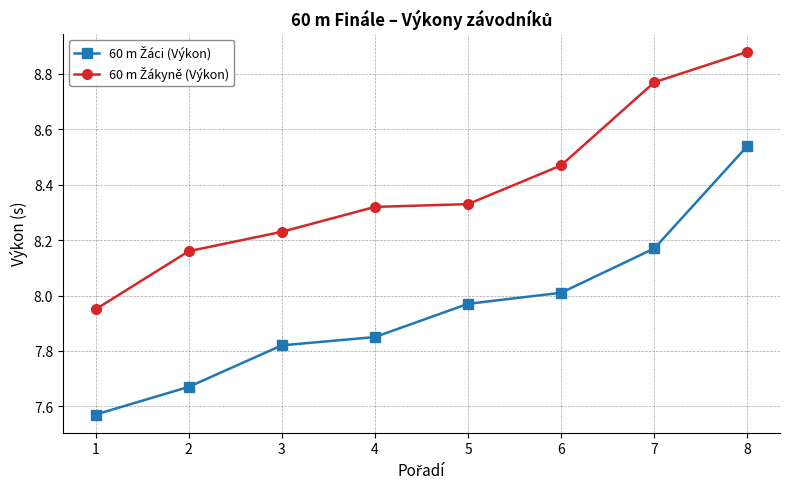

What is the total value across all series at 4?

16.2